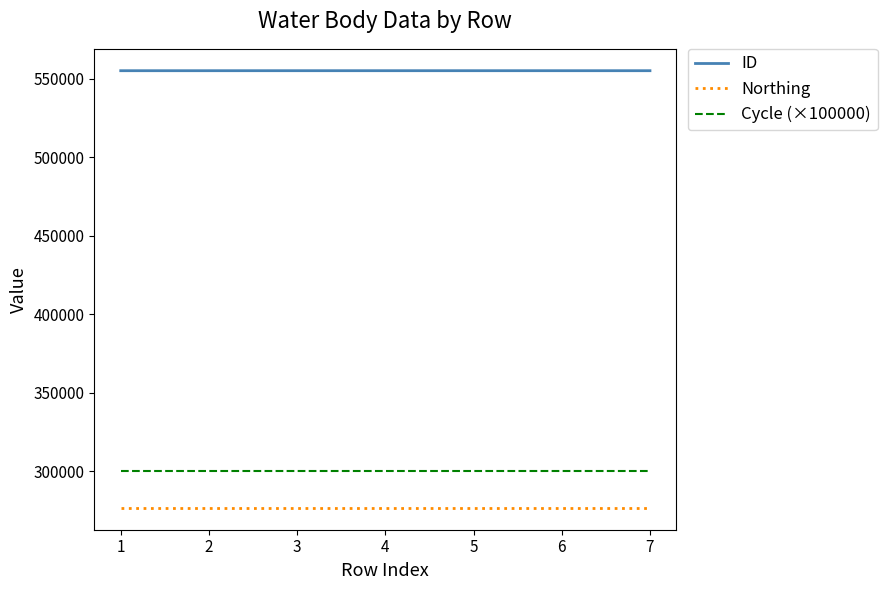

What is the minimum value shown in the chart?

276783